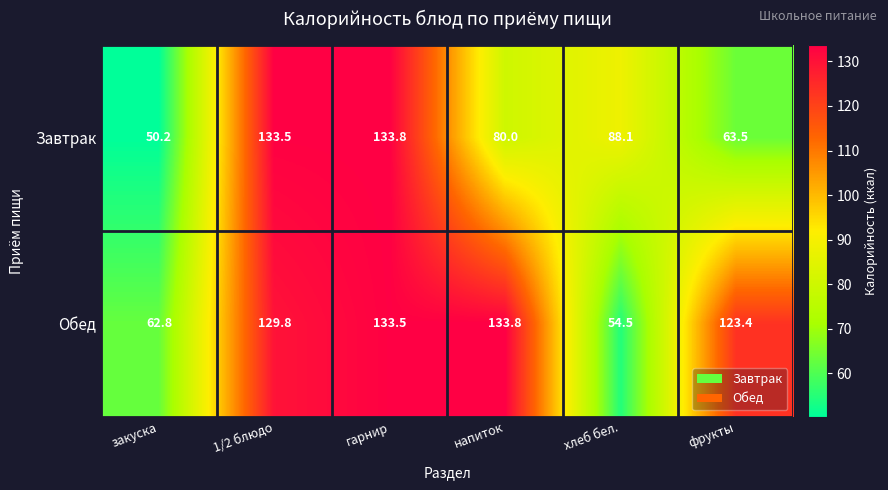

Between закуска and фрукты, which series saw the biggest shift?

Обед